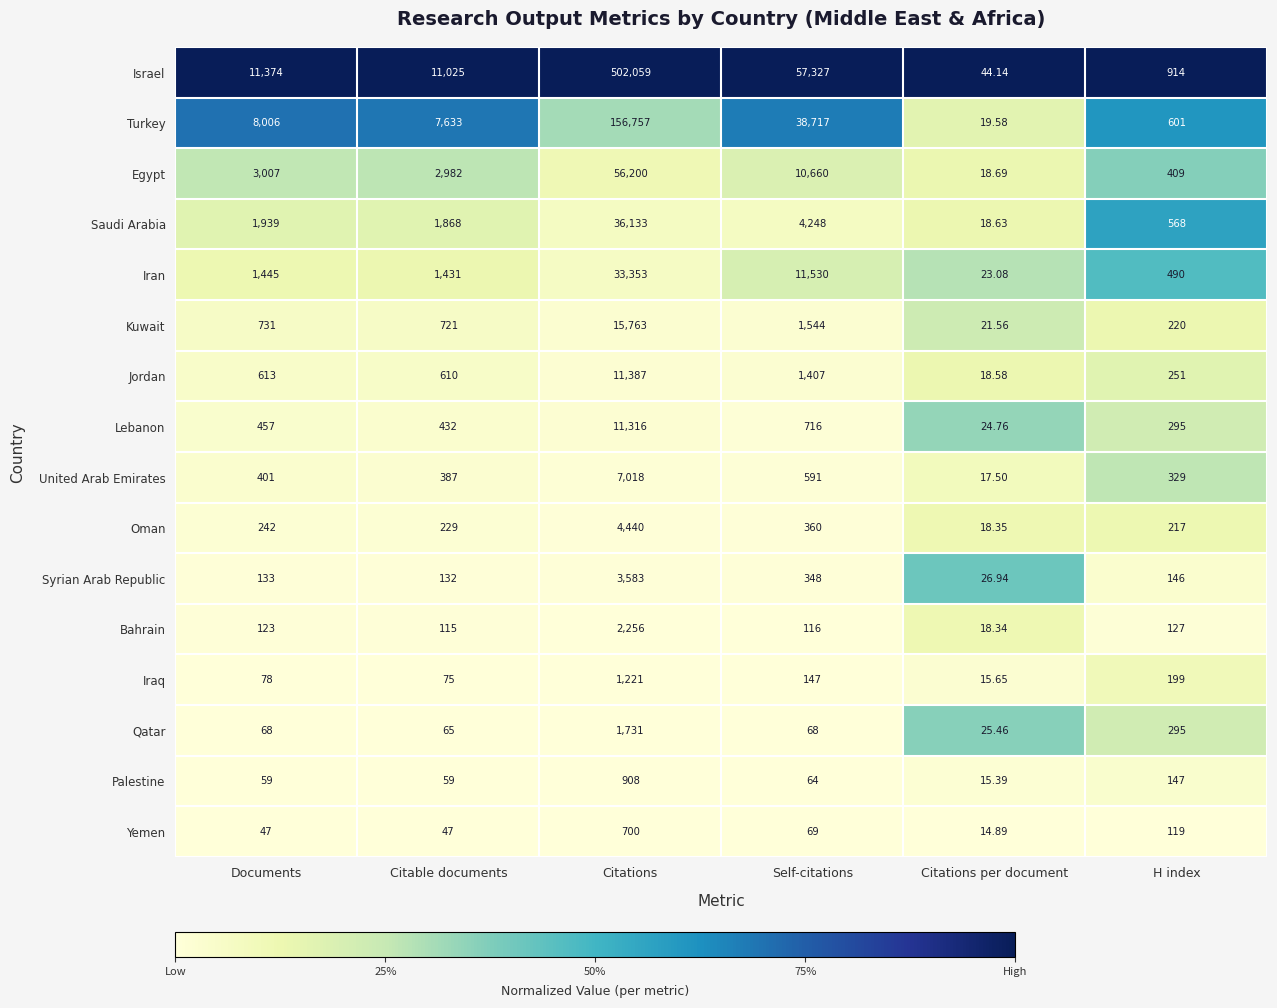

Count the number of categories in the chart.

6